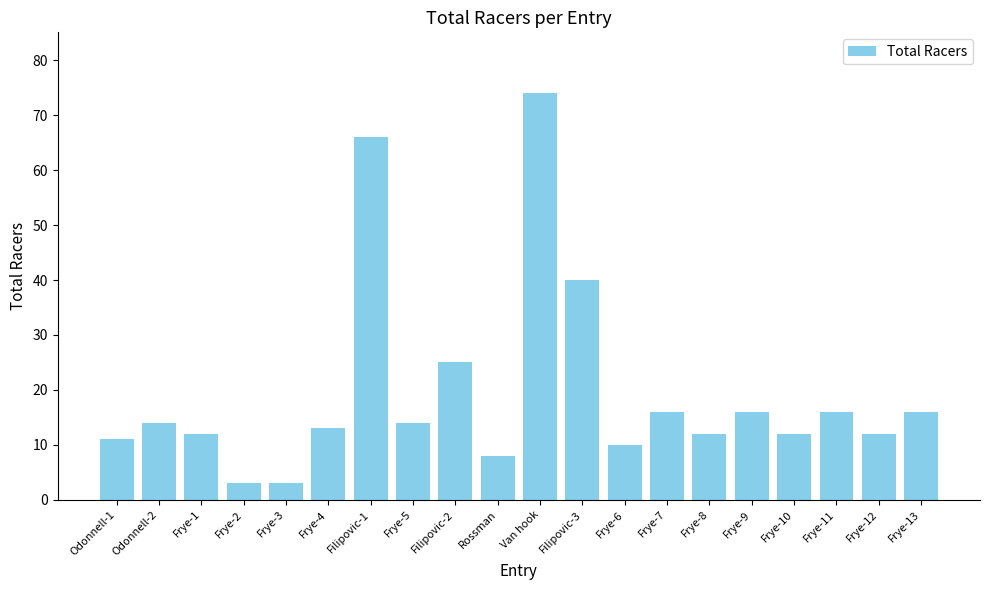

What is the difference between the maximum and minimum values?

71